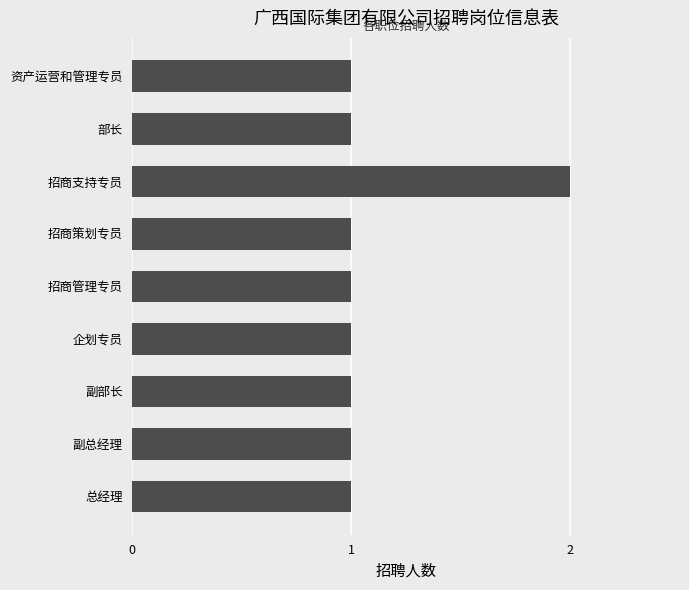

What is the ratio of the value at 招商策划专员 to the value at 资产运营和管理专员?

1.0